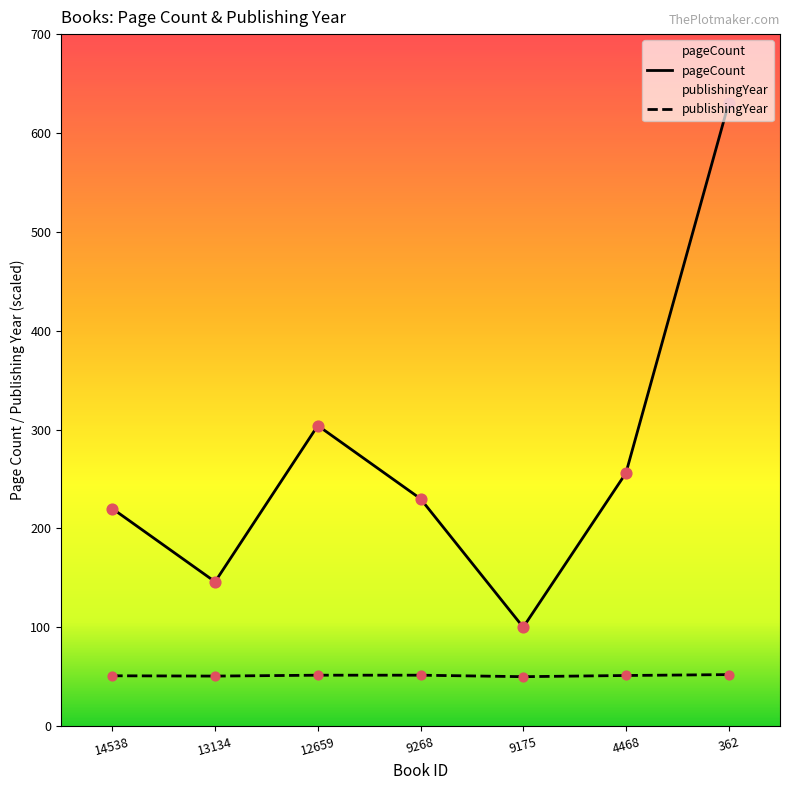

Which series has the largest total across all categories?

pageCount